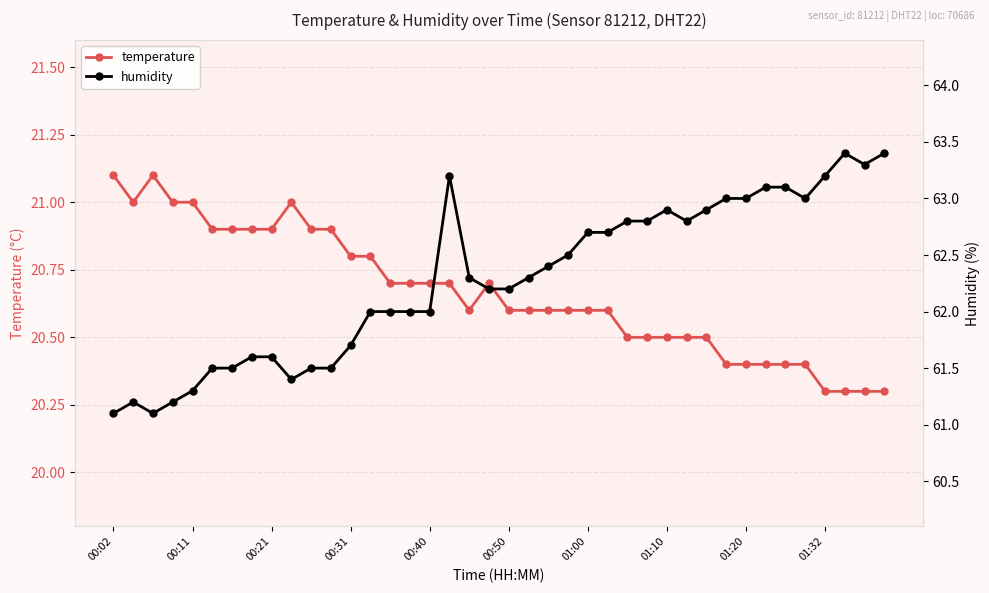

What is the sum of the temperature values at 37 and 35?

40.7